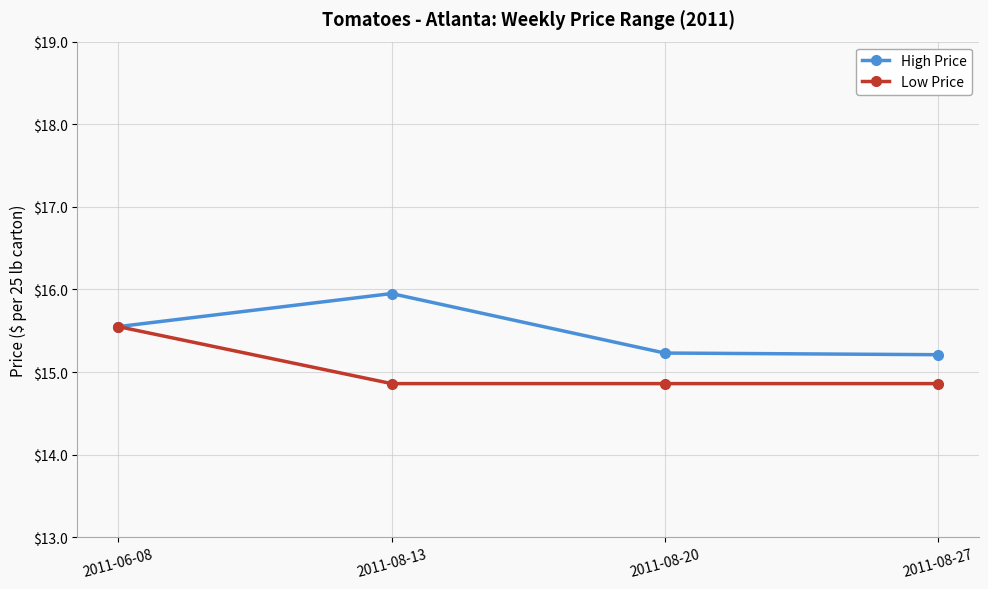

What is the total value across all series at 2011-08-13?

30.8